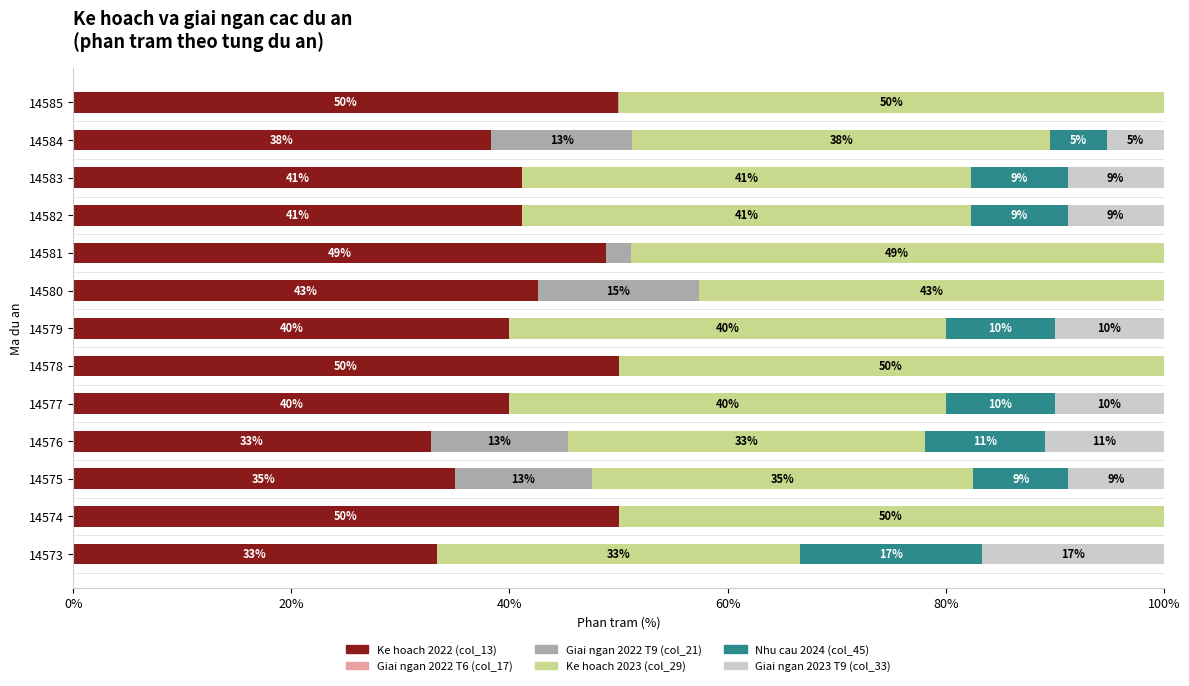

The value of Ke hoach 2022 (col_13) at 14584 is 50.4. True or false?

False